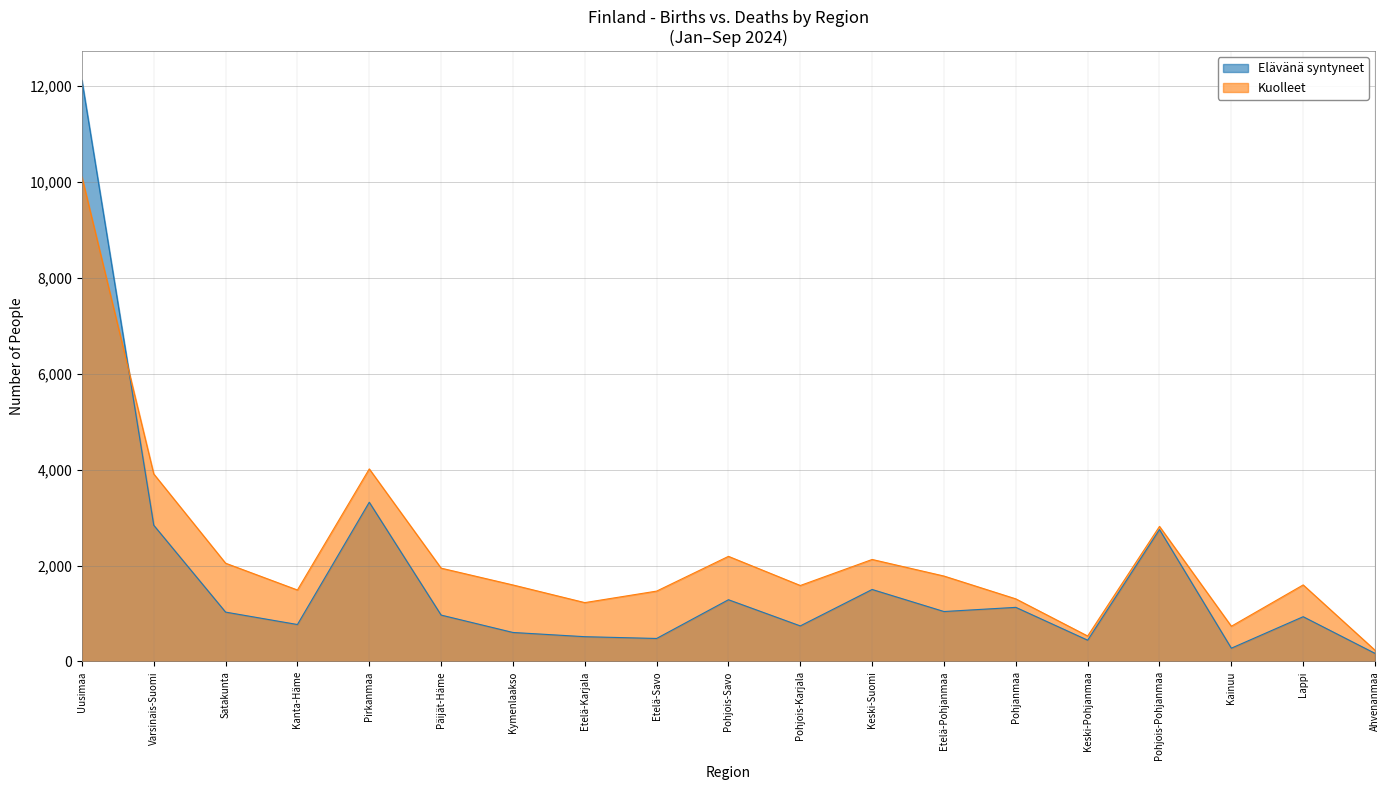

Does the chart have visible grid lines?

Yes